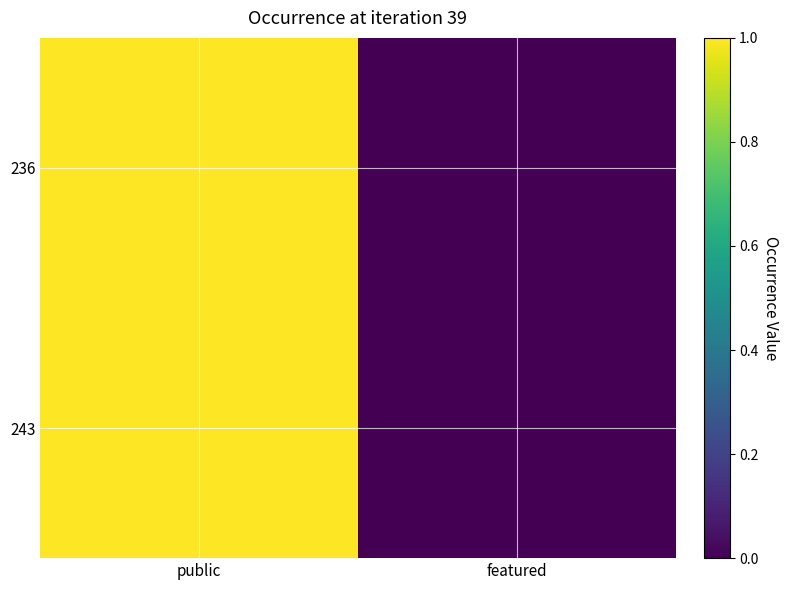

How many data points does each series have?

2